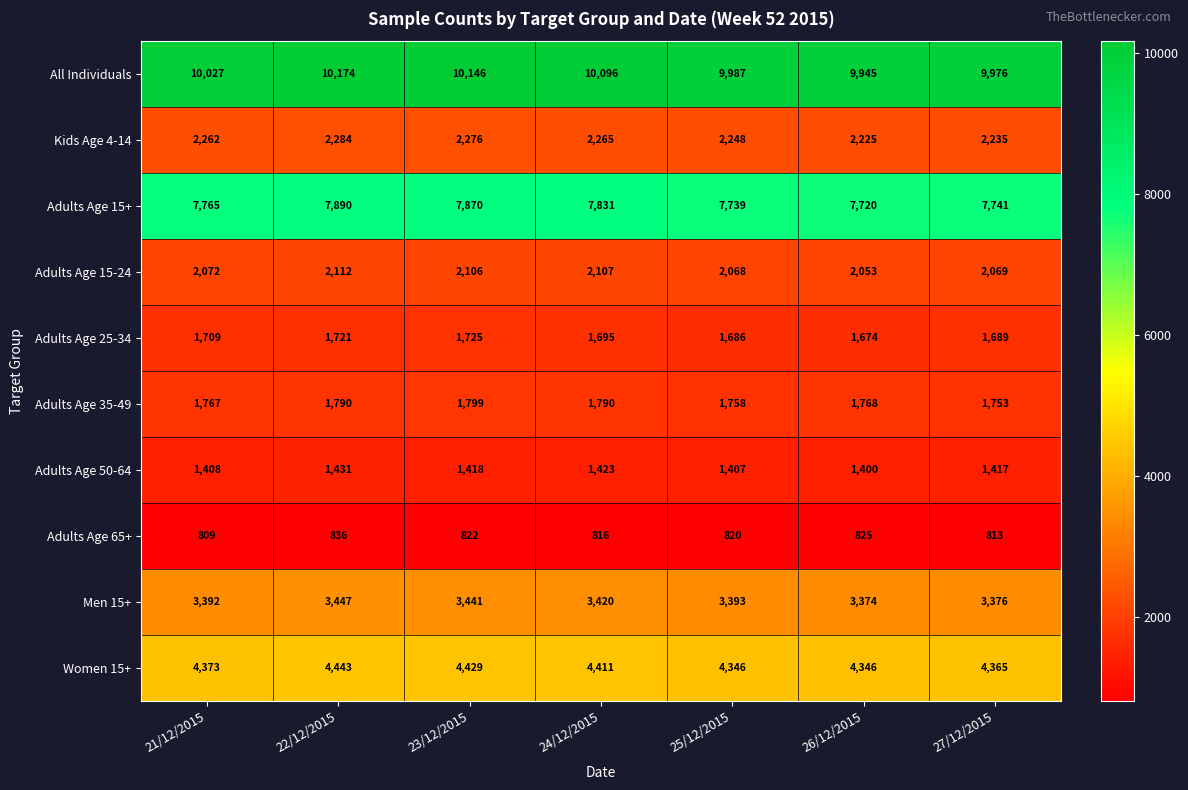

At which label does Men 15+ reach its peak?

22/12/2015